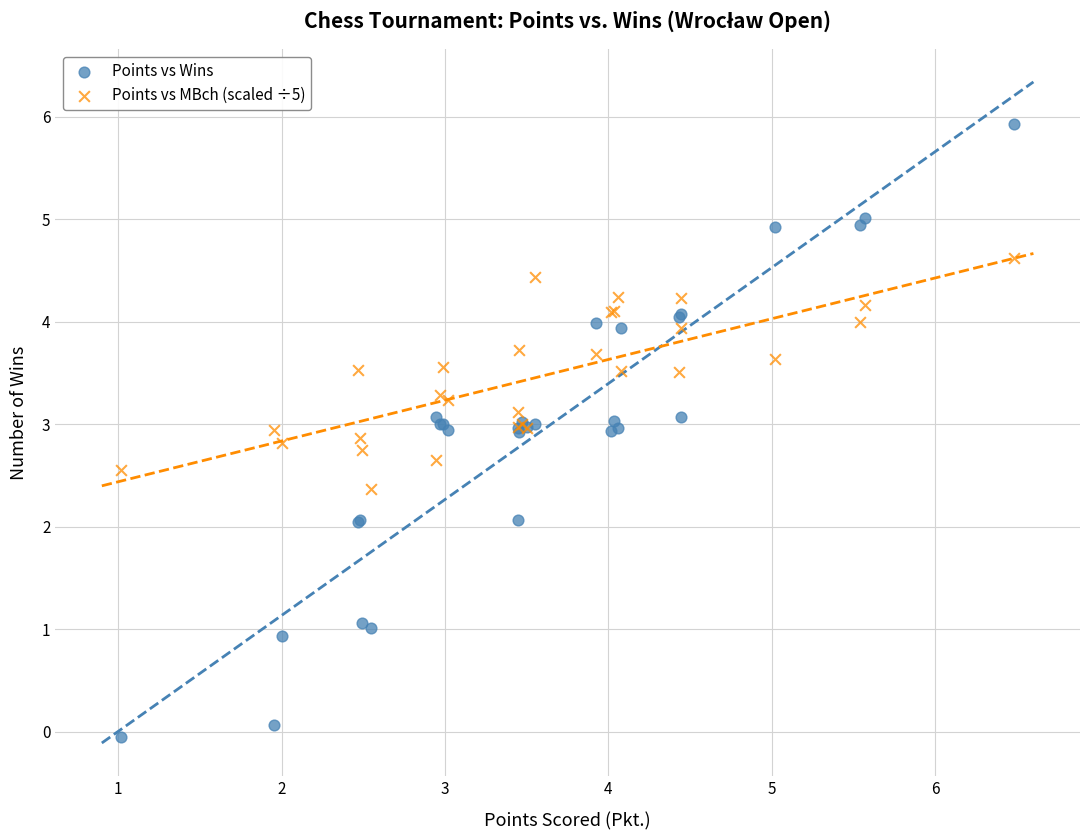

Which series has the widest spread of Y values?

Points vs Wins